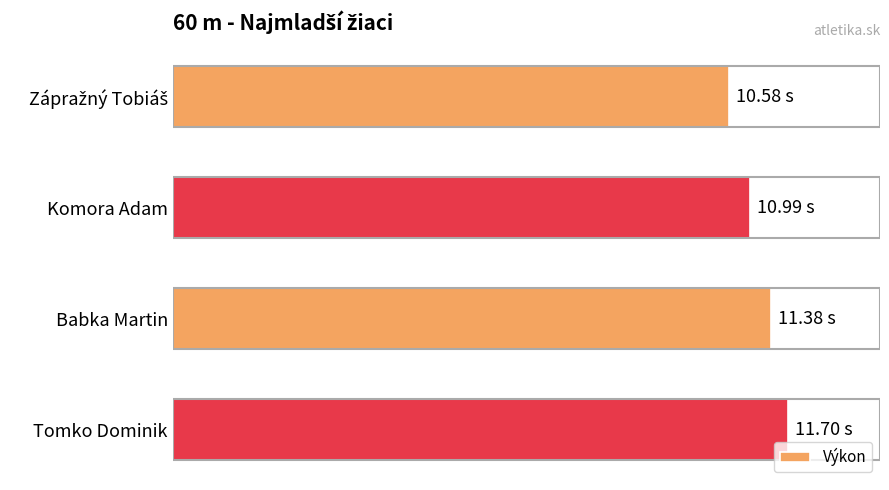

Are the bars horizontal?

Yes